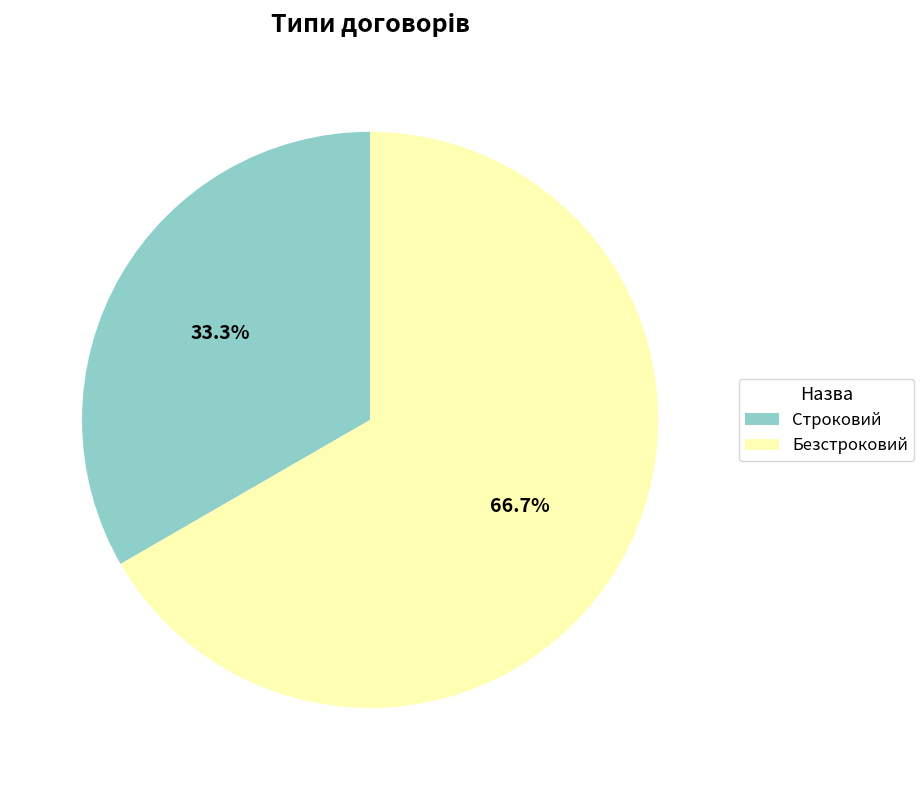

Count the number of slices in the pie.

2